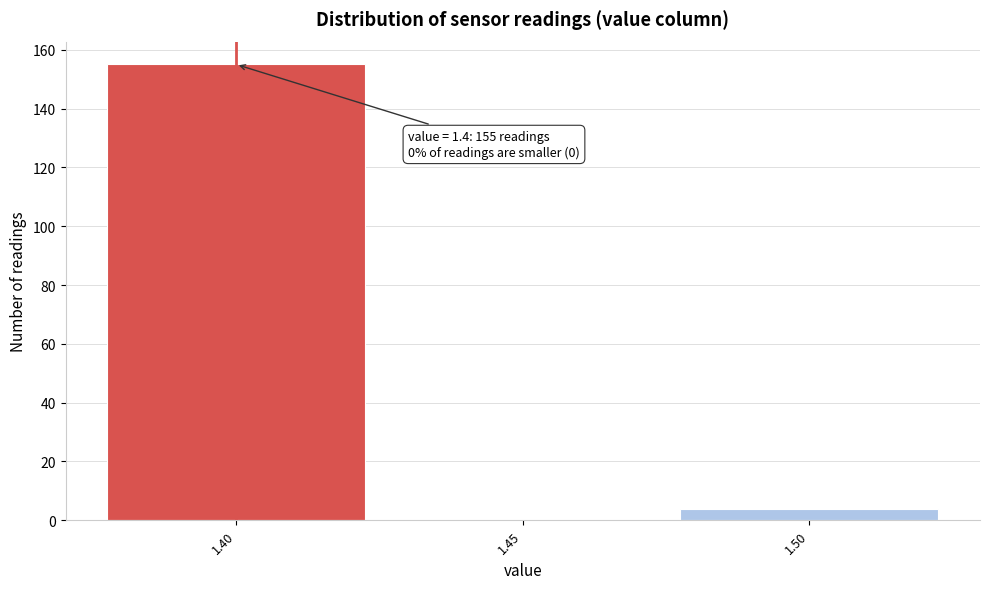

Which range on the x-axis has the tallest bar?

1.375 to 1.425